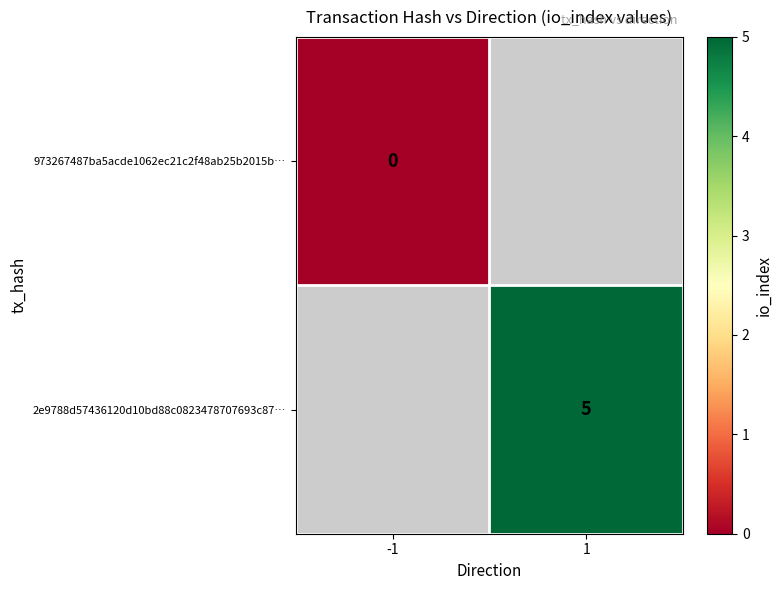

At which category does the chart reach its minimum across all series?

-1